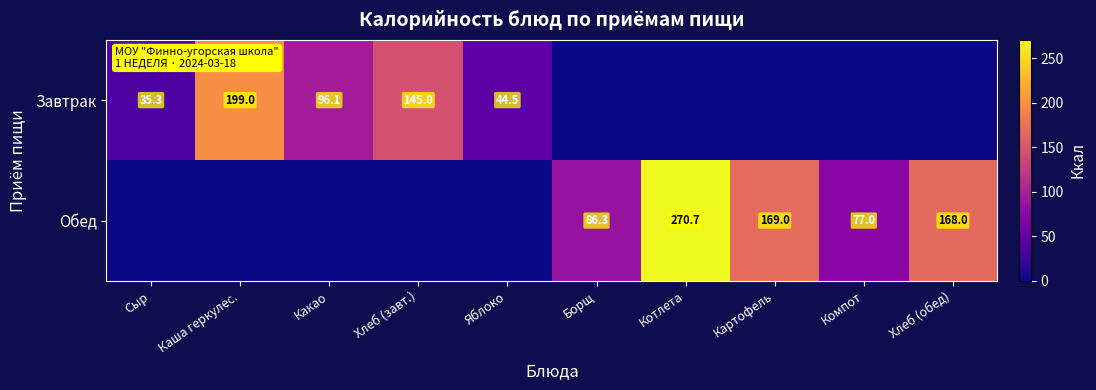

Is the value of Завтрак at Каша геркулес. greater than the value of Обед at Котлета?

No